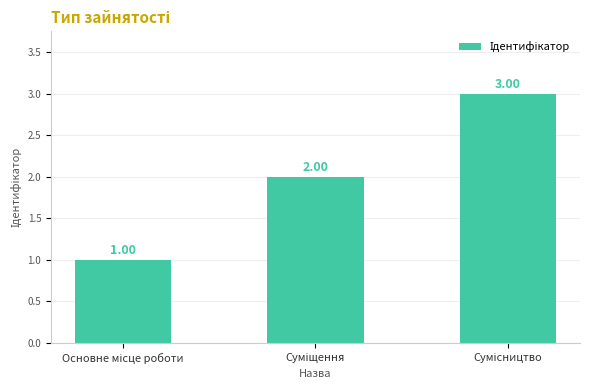

What position from the left is Сумісництво?

3